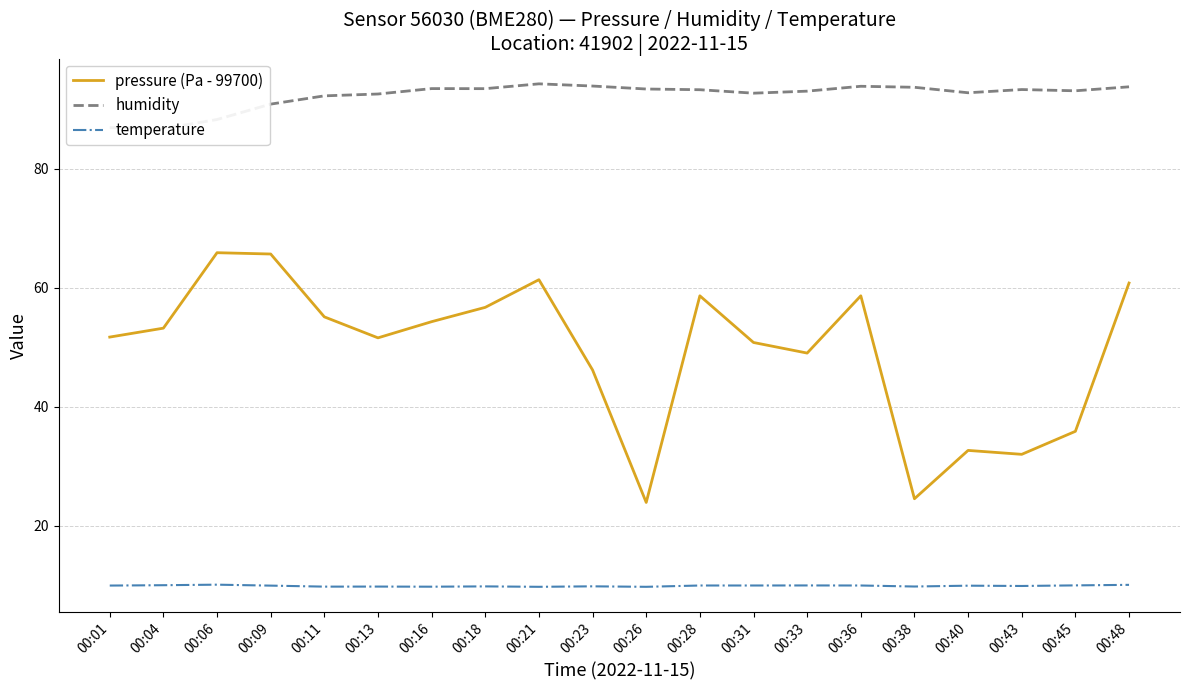

At which category does temperature reach its first local valley?

00:11